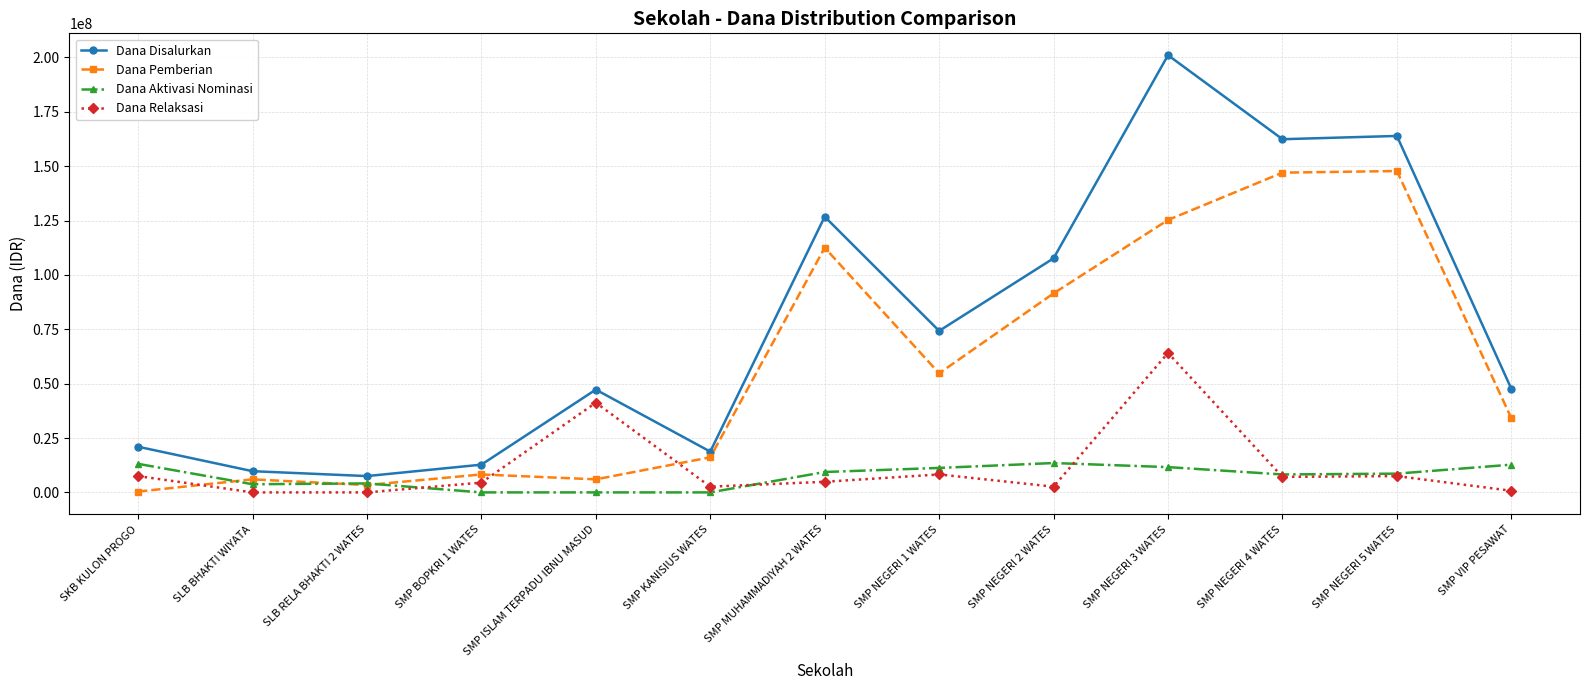

What is the total value across all series at SMP MUHAMMADIYAH 2 WATES?

253500000